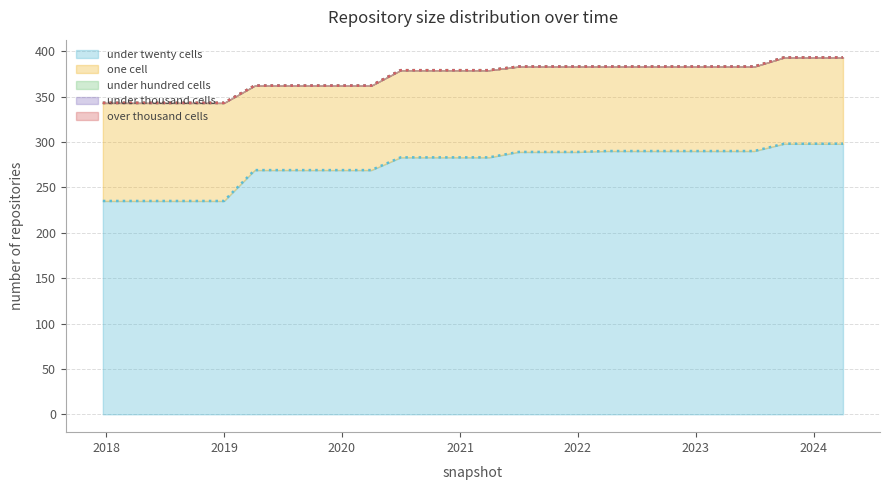

What is the lowest value of the one_cell series?

93